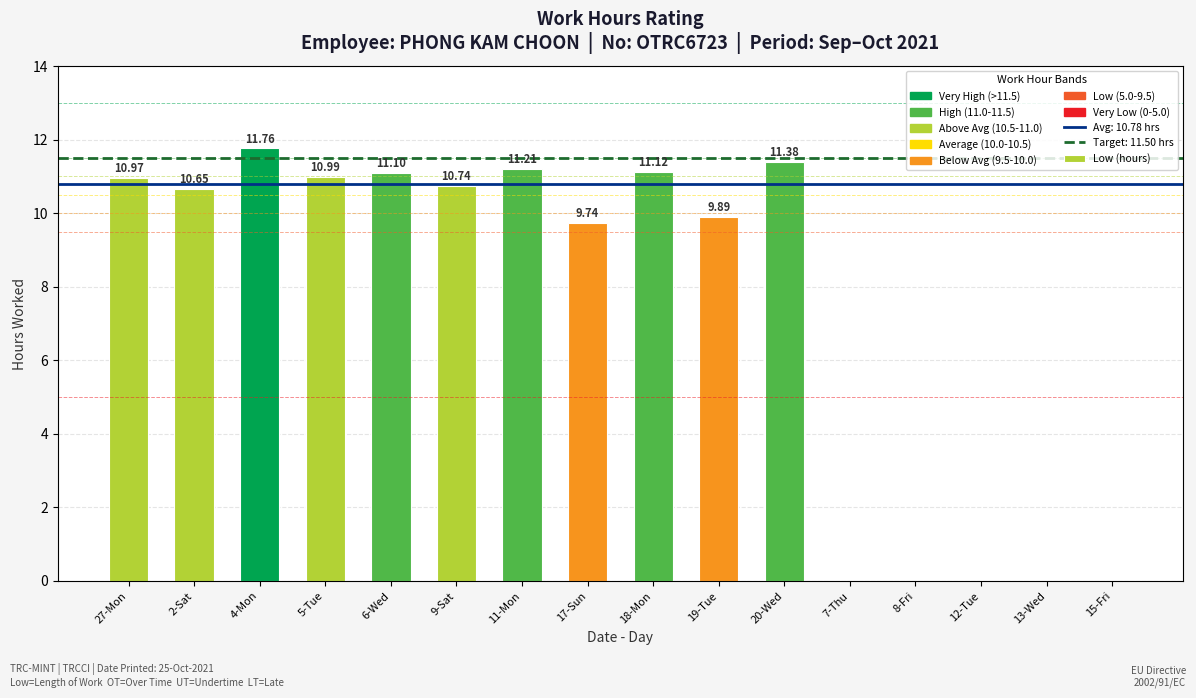

The chart shows a value of 0.0 at 8-Fri. True or false?

True